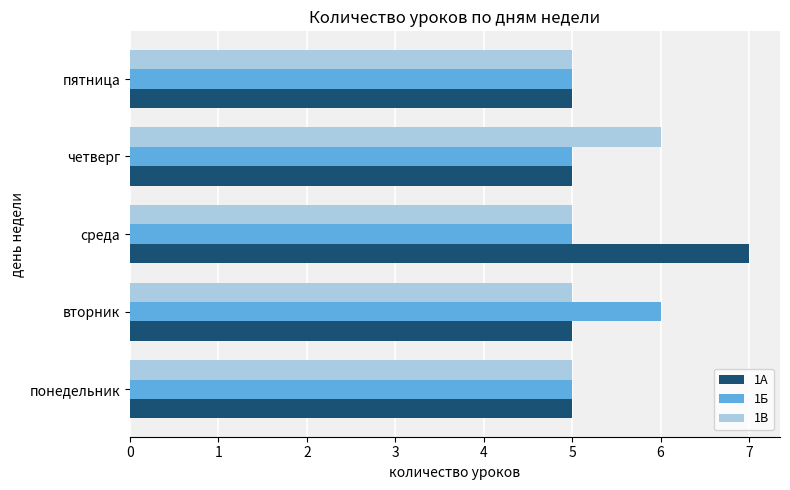

Count the number of categories in the chart.

5